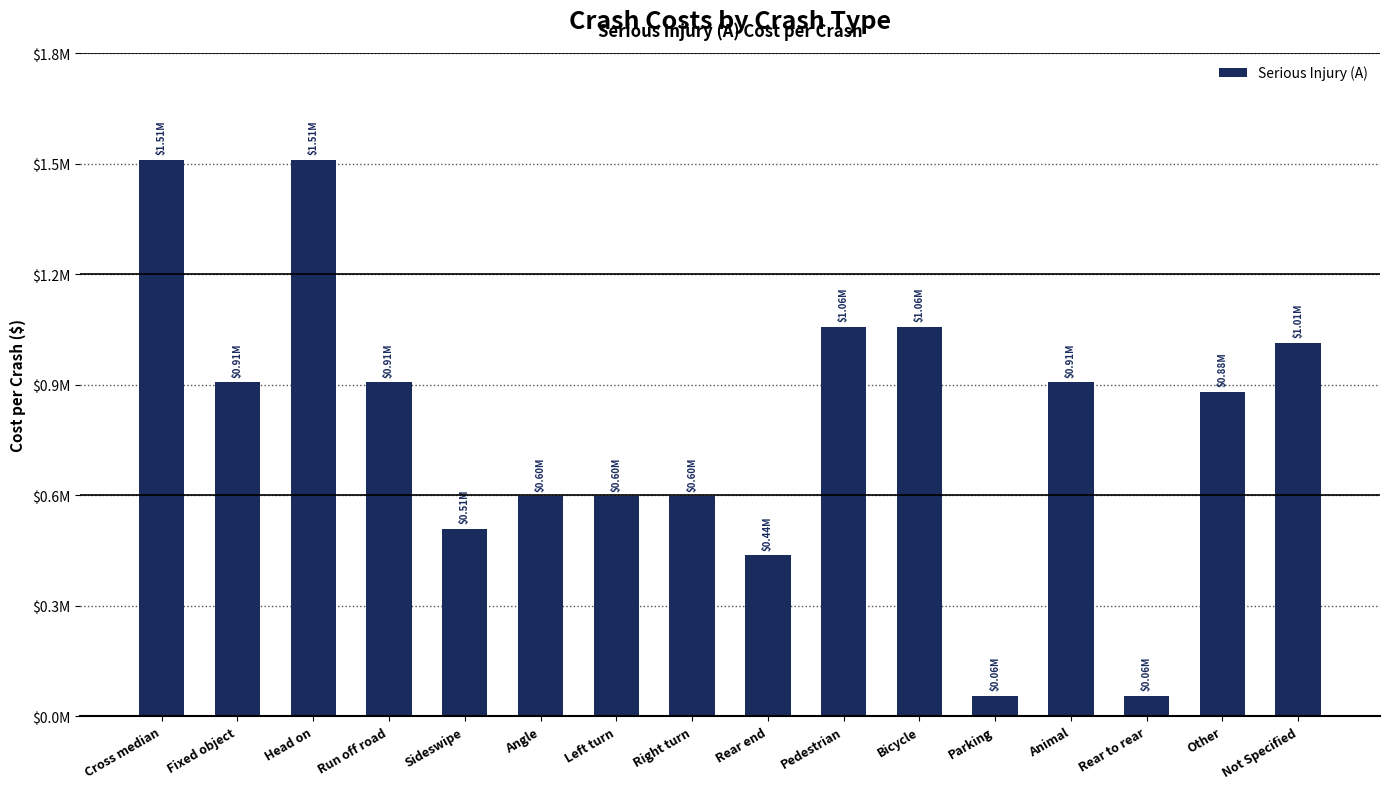

What is the smallest value displayed?

56341.7